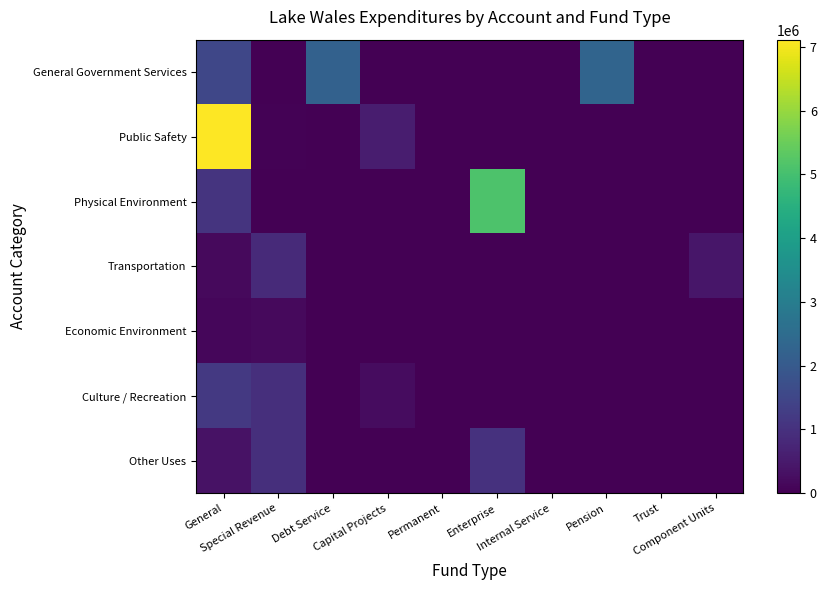

Is the value of Public Safety at Trust greater than the value of Economic Environment at Enterprise?

No